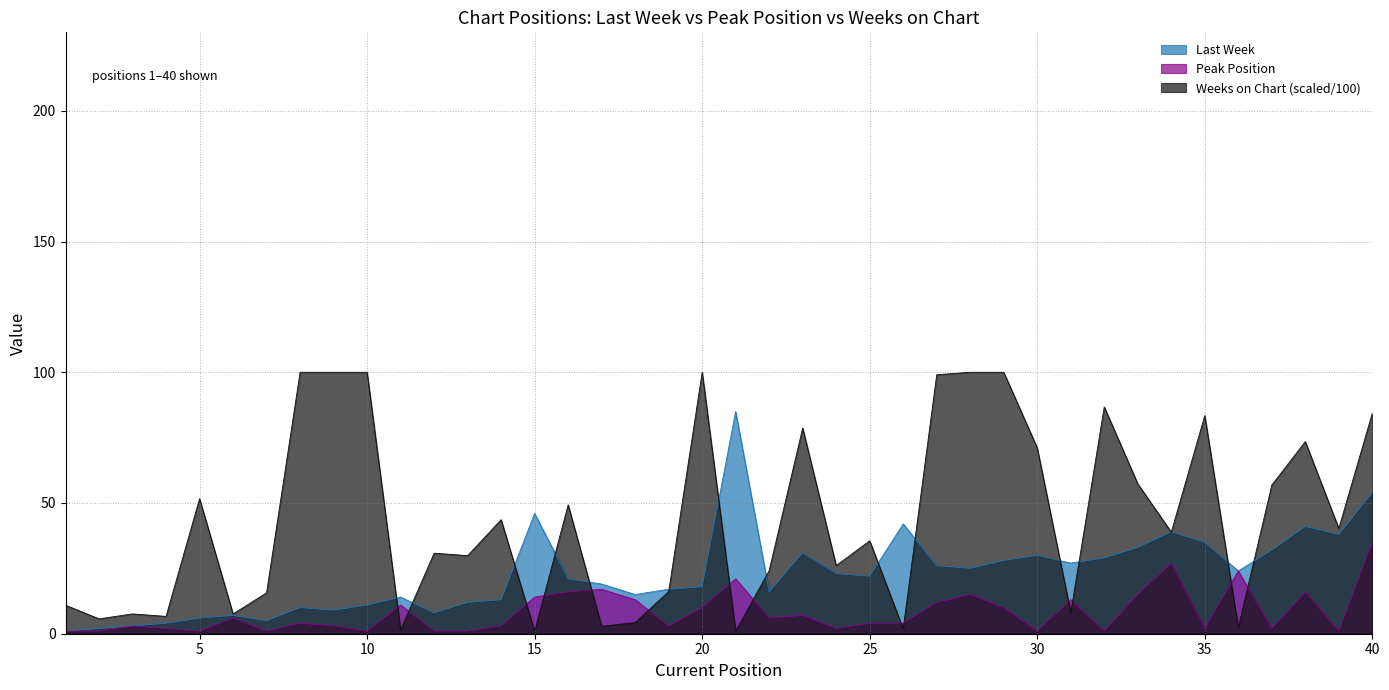

True or false: Last Week has a value of 23.0 at 24.

True